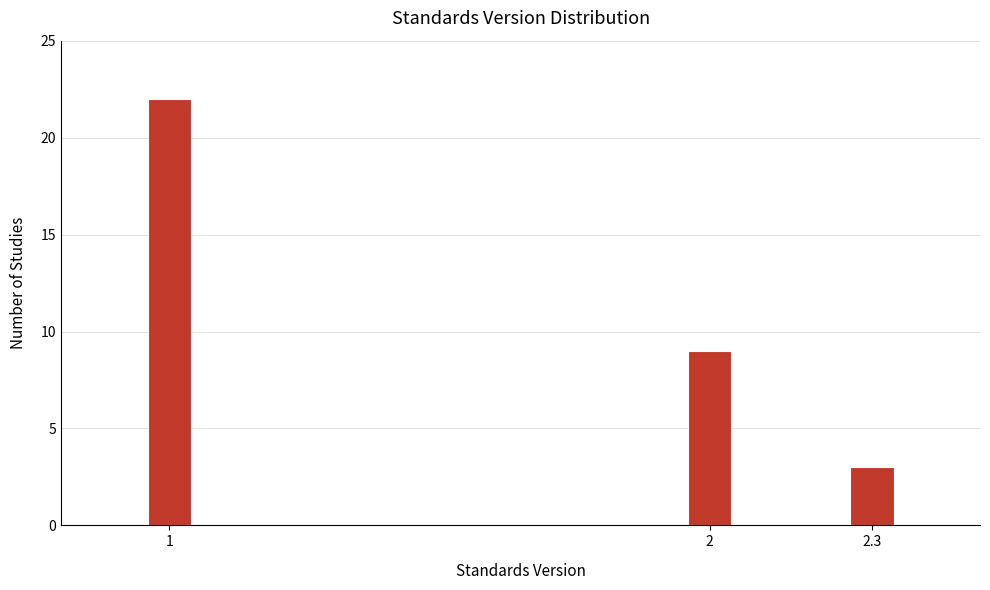

Reading right to left, list all the values displayed in this chart.

2.3=3	2=9	1=22